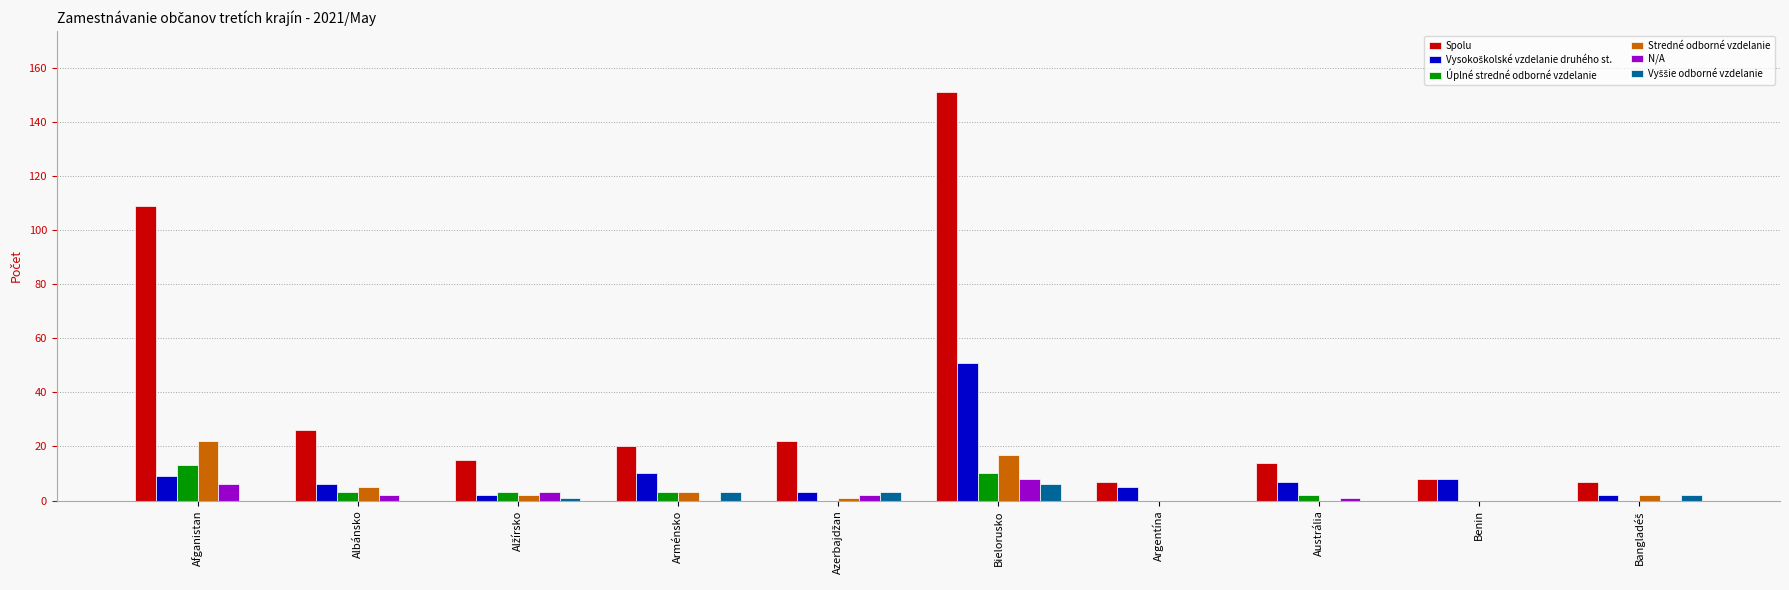

At which label does N/A first exceed 2?

Afganistan